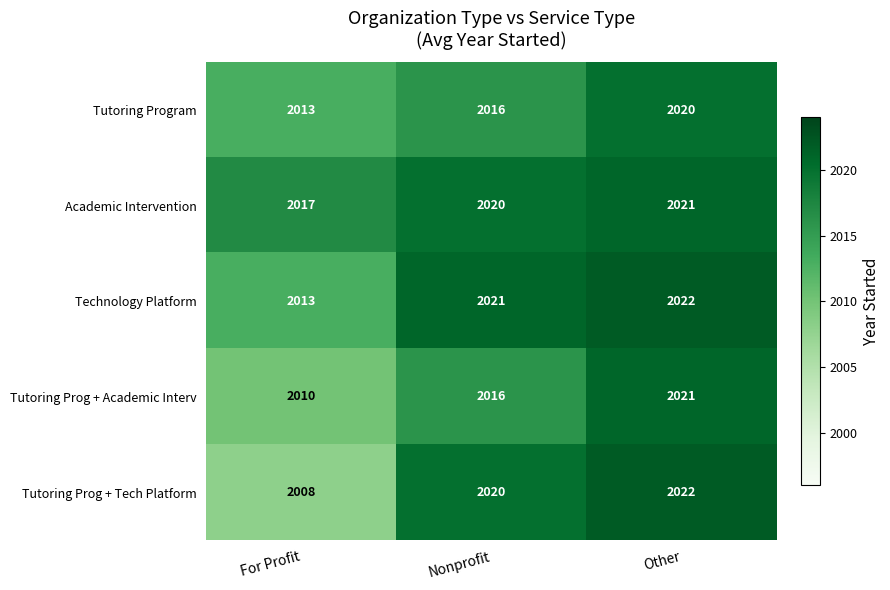

Which series has the widest spread of values?

Tutoring Prog + Tech Platform